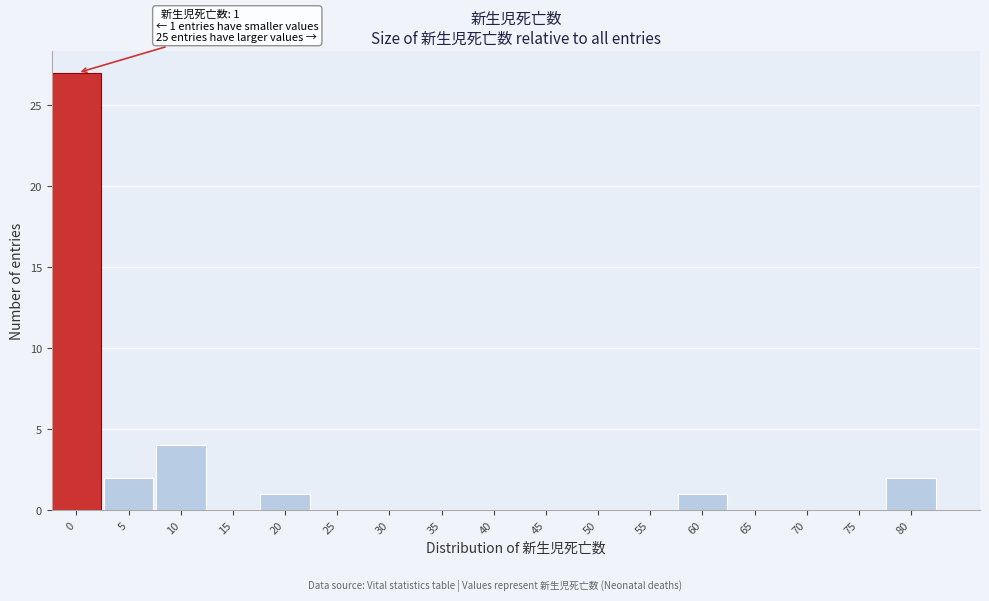

Reading right to left, transcribe all the data shown in this chart.

80=2	75=0	70=0	65=0	60=1	55=0	50=0	45=0	40=0	35=0	30=0	25=0	20=1	15=0	10=4	5=2	0=27